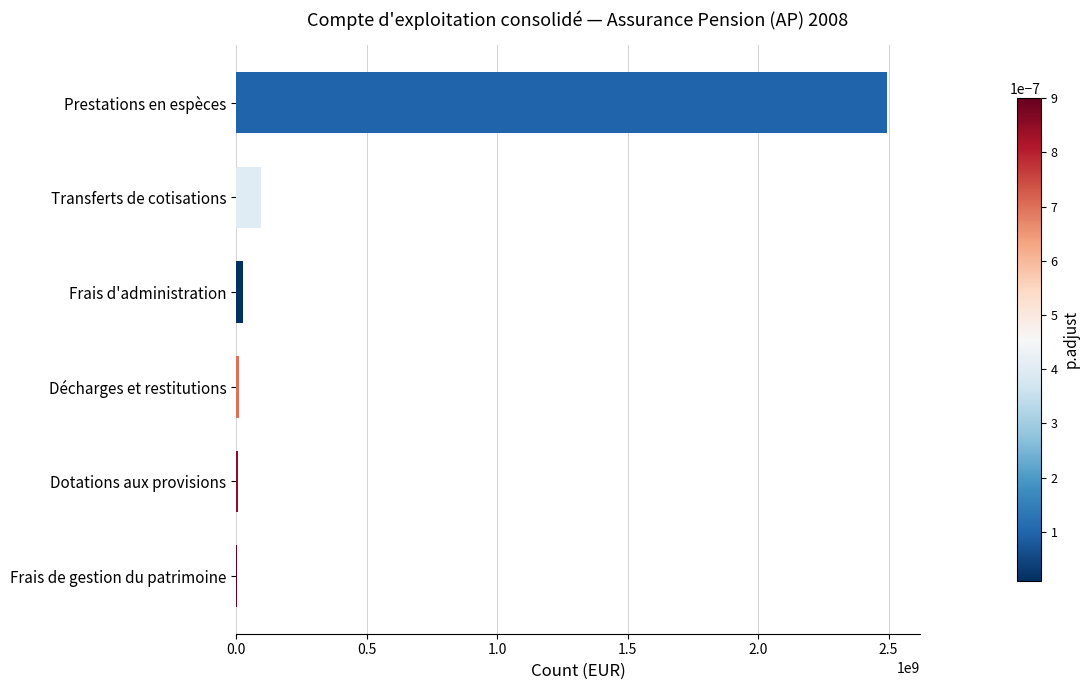

How many values exceed 27561792?

3